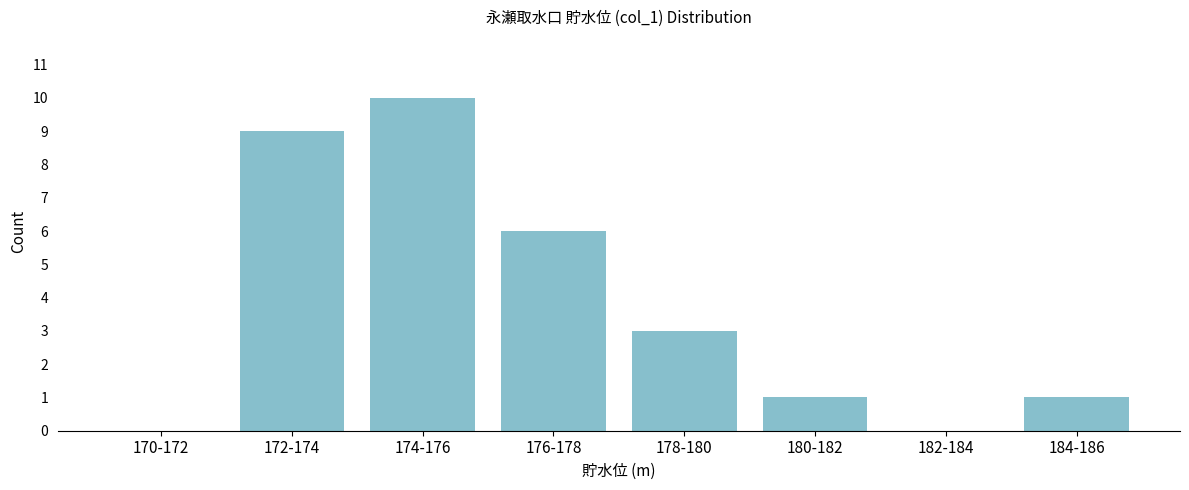

Reading right to left, list all the values displayed in this chart.

184-186=1	182-184=0	180-182=1	178-180=3	176-178=6	174-176=10	172-174=9	170-172=0